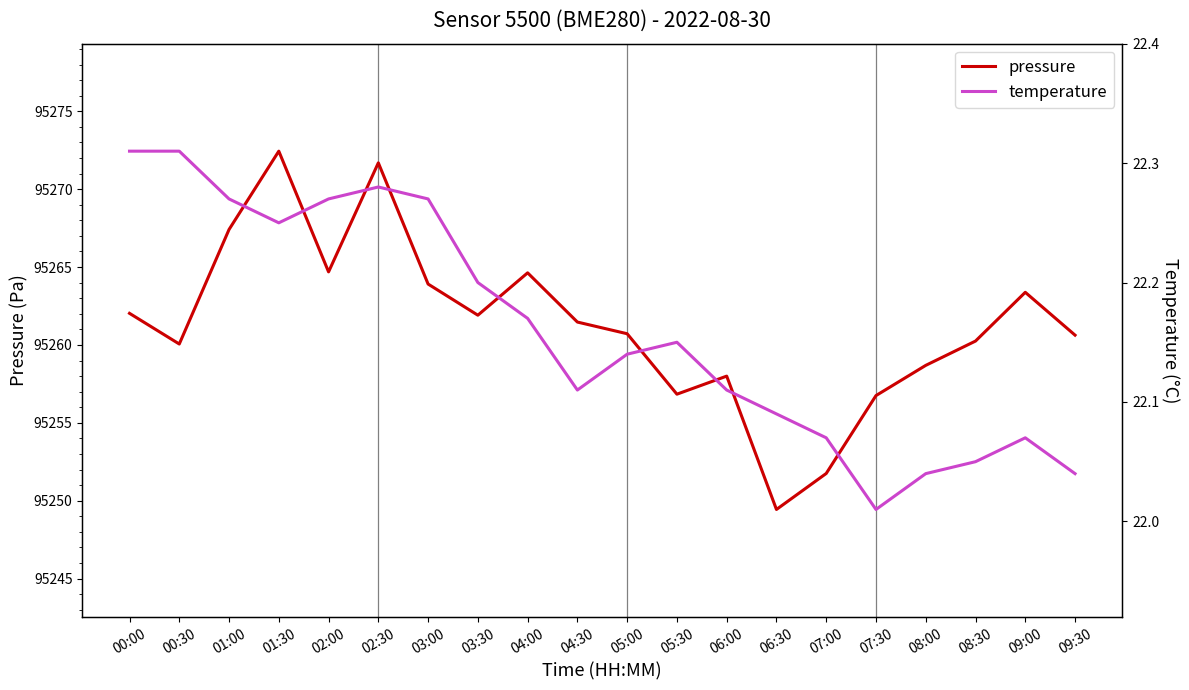

Rank the categories by temperature value from lowest to highest.

07:30, 08:00, 09:30, 08:30, 07:00, 09:00, 06:30, 04:30, 06:00, 05:00, 05:30, 04:00, 03:30, 01:30, 01:00, 02:00, 03:00, 02:30, 00:00, 00:30